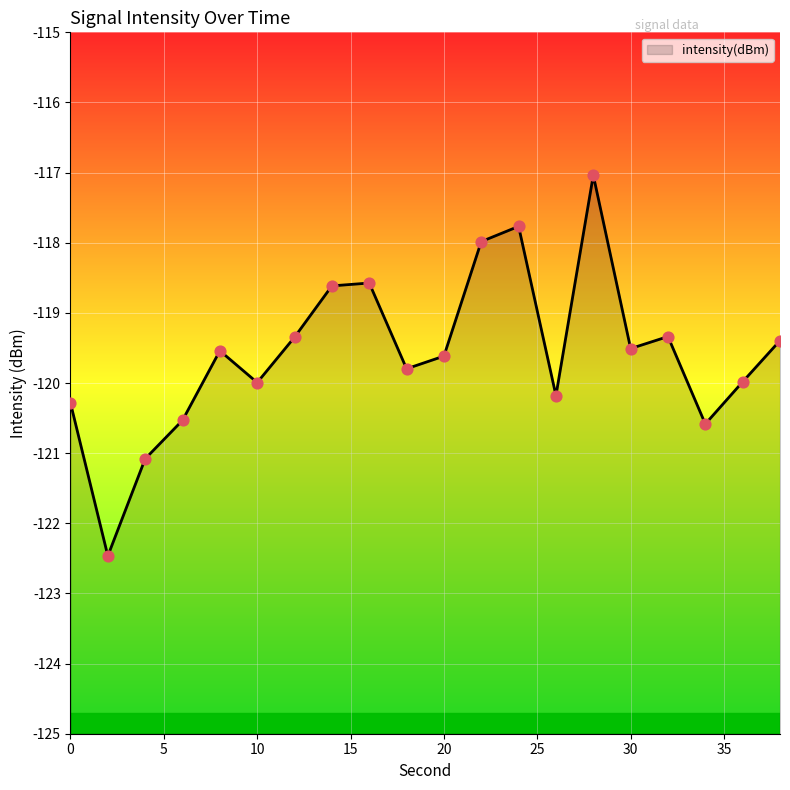

What is the change in value from 22 to 34?

-2.6